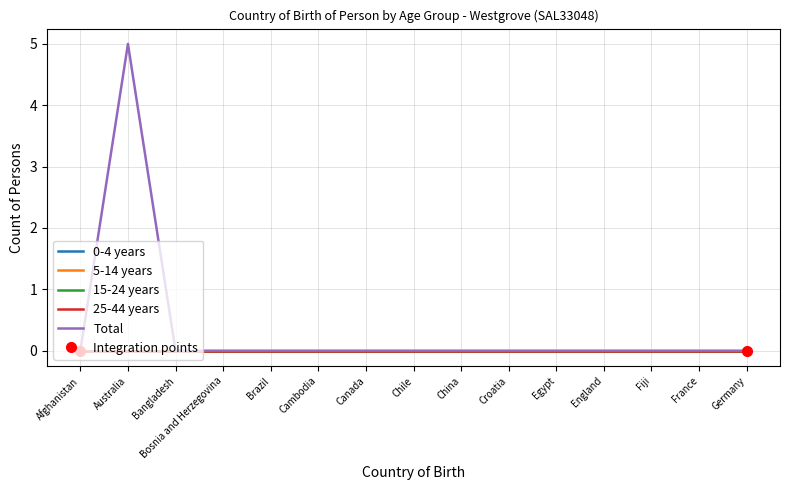

Between England and Australia, which is larger?

England